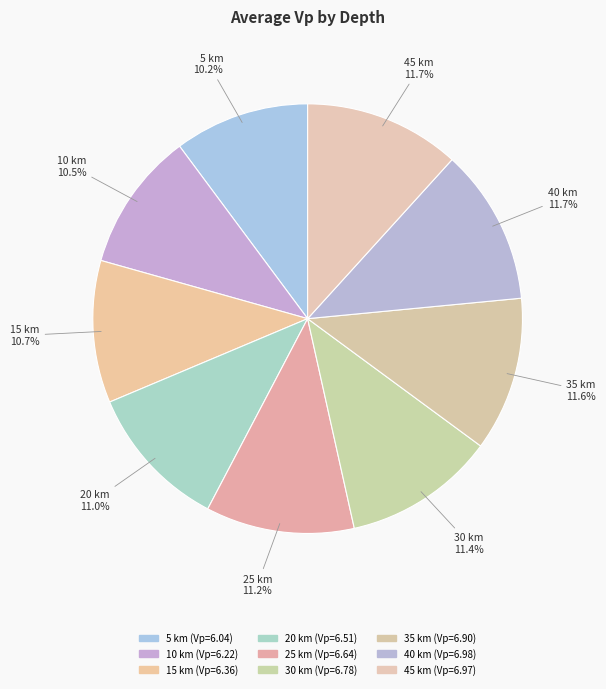

To the nearest percent, what is the average slice percentage?

11%